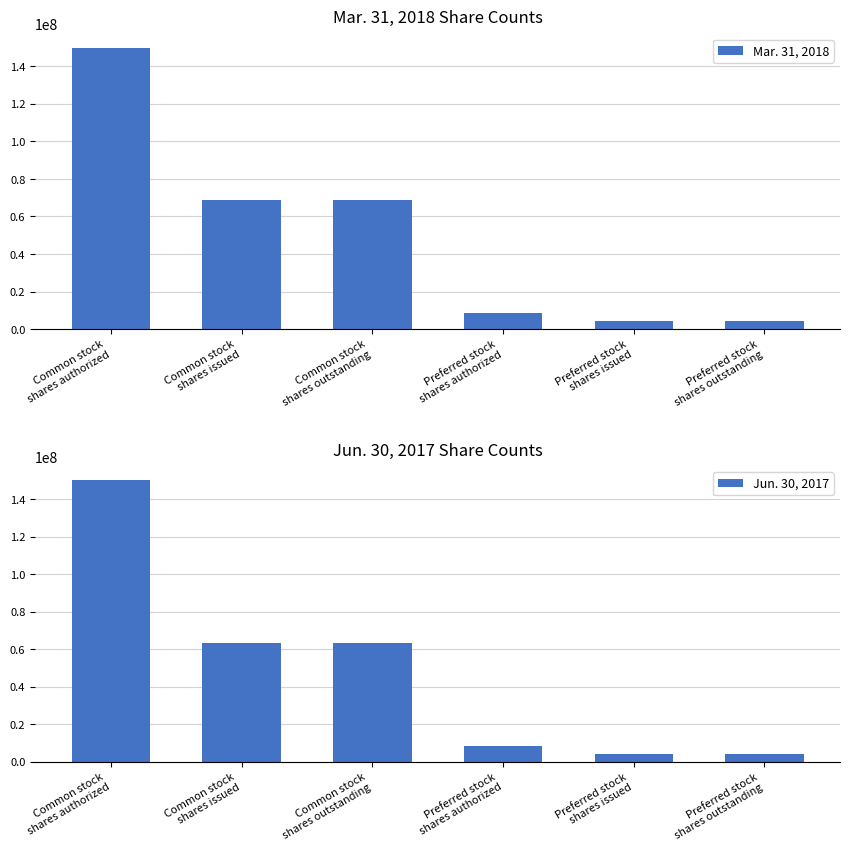

Reading left to right, what are all the values shown in this chart?

Mar. 31, 2018: Common stock
shares authorized=150000000	Common stock
shares issued=68985375	Common stock
shares outstanding=68985375	Preferred stock
shares authorized=8500000	Preferred stock
shares issued=4523678	Preferred stock
shares outstanding=4523678
Jun. 30, 2017: Common stock
shares authorized=150000000	Common stock
shares issued=63306774	Common stock
shares outstanding=63306774	Preferred stock
shares authorized=8500000	Preferred stock
shares issued=4348744	Preferred stock
shares outstanding=4348744